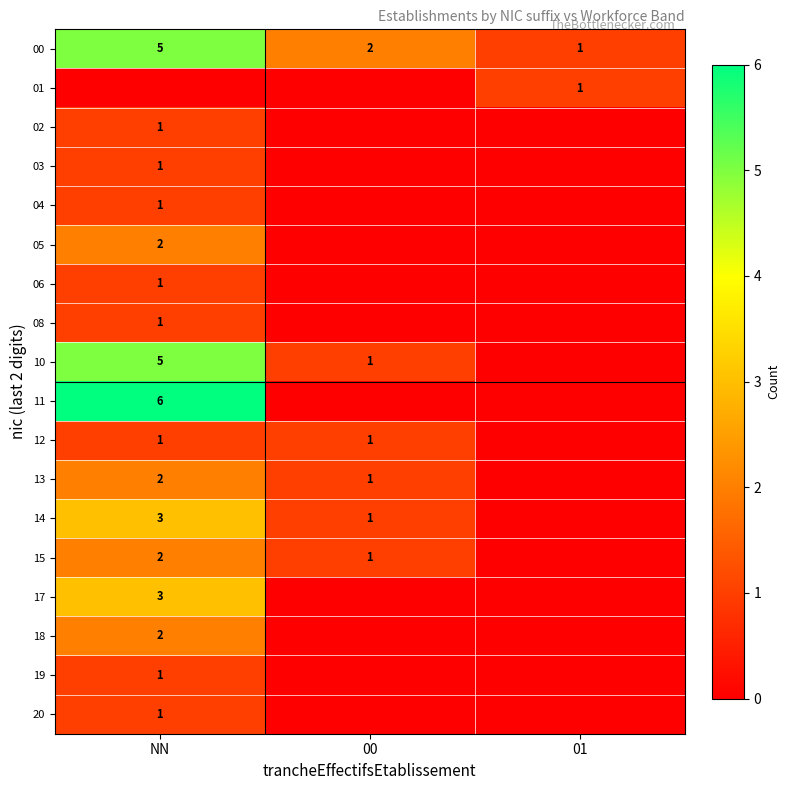

What is the spread (max minus min) of values at 01?

1